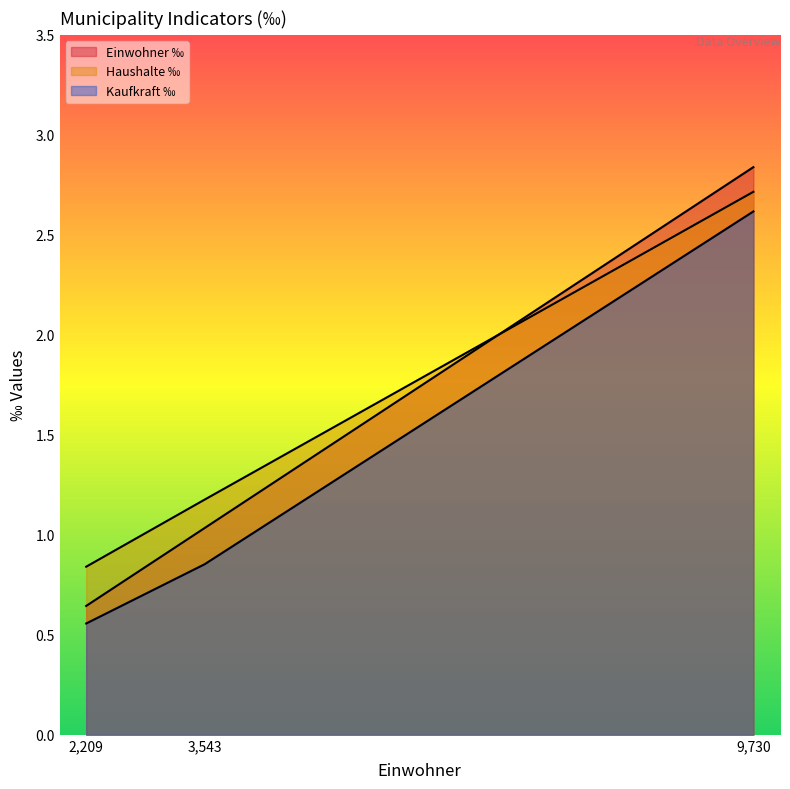

At 9,730, list the series in order from smallest to largest.

Kaufkraft ‰, Haushalte ‰, Einwohner ‰